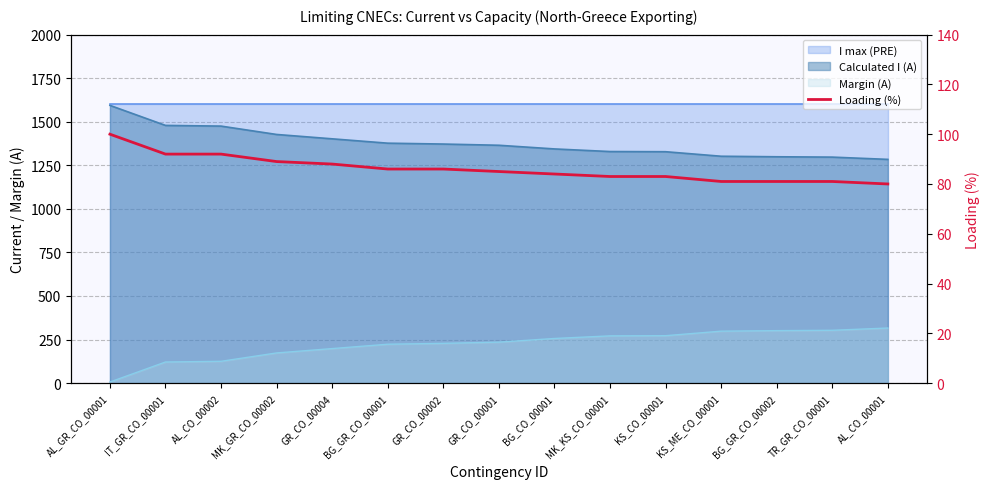

What is the approximate value at AL_CO_00001?

80